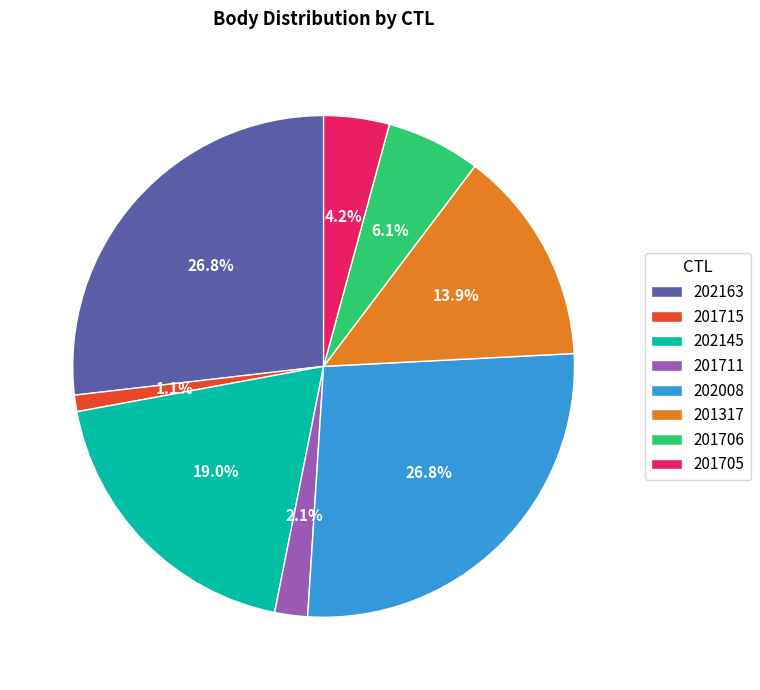

Does 201706 account for over 50% of the chart?

No